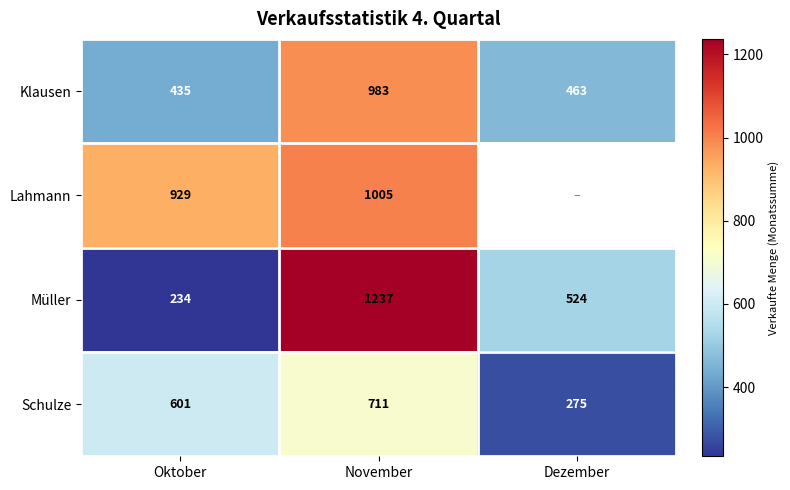

What is the greatest value displayed?

1237.0